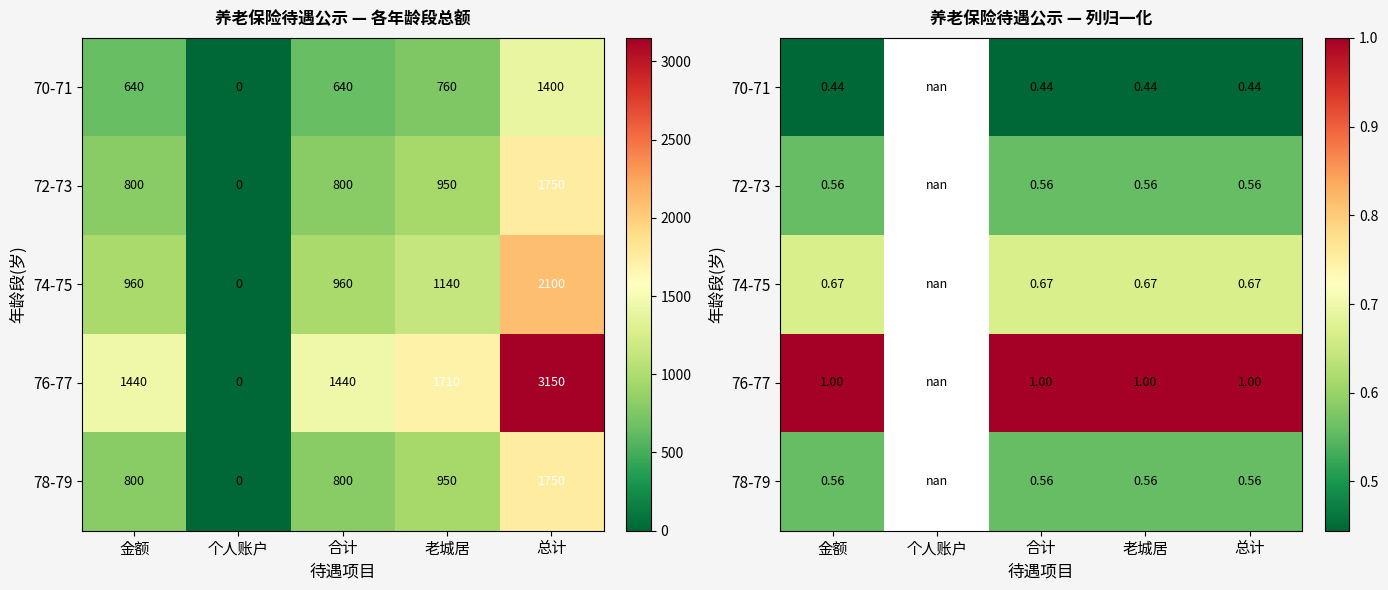

The 76-77 series shows 0.6 at 合计. True or false?

False